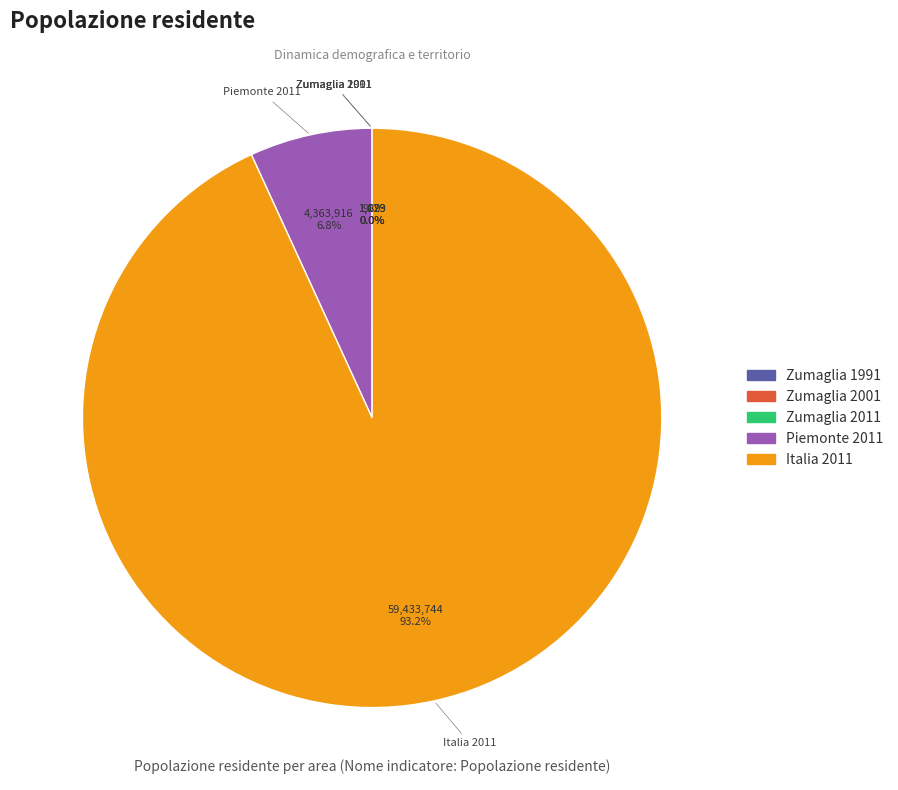

What is the majority slice?

Italia 2011